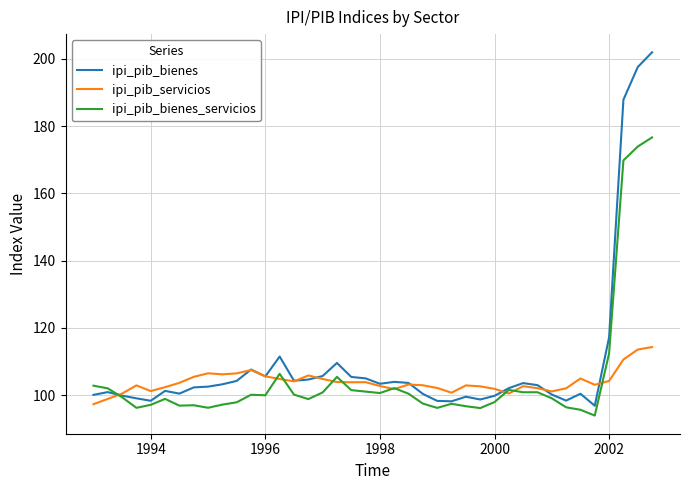

Rank the series by their maximum value, from highest to lowest.

ipi_pib_bienes, ipi_pib_bienes_servicios, ipi_pib_servicios